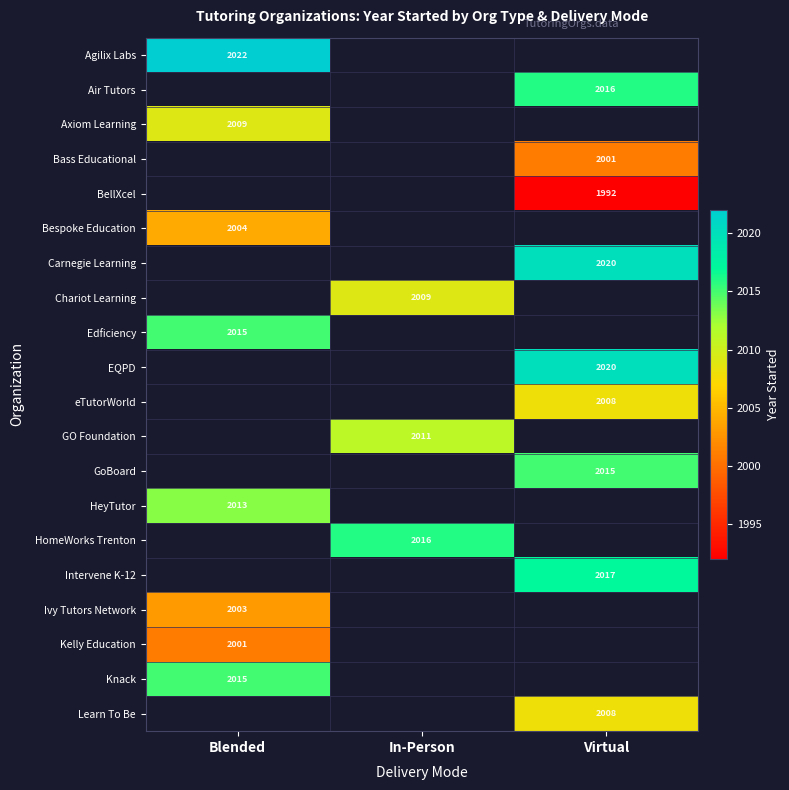

The value of Intervene K-12 at Virtual is 2017. True or false?

True